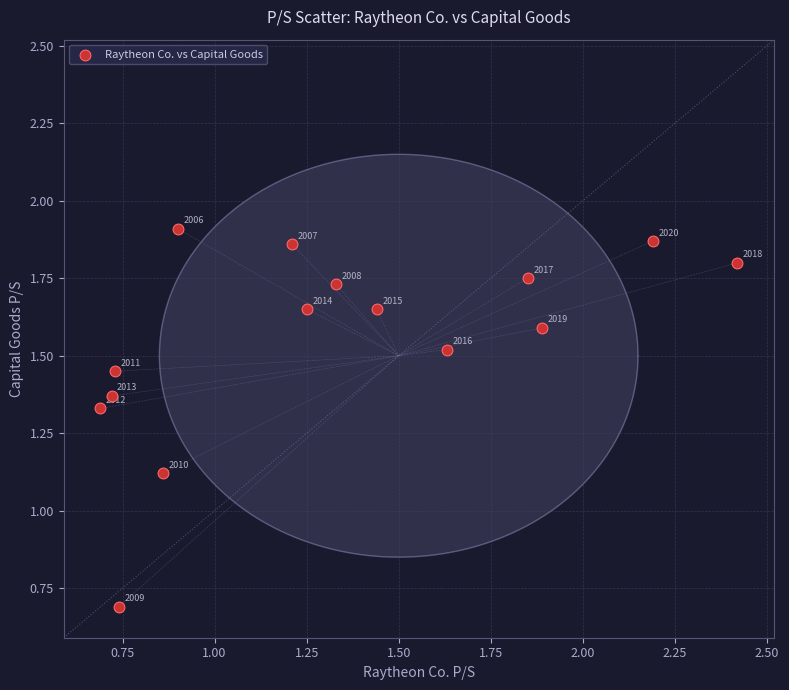

What is the range of Y values (max minus min)?

1.2